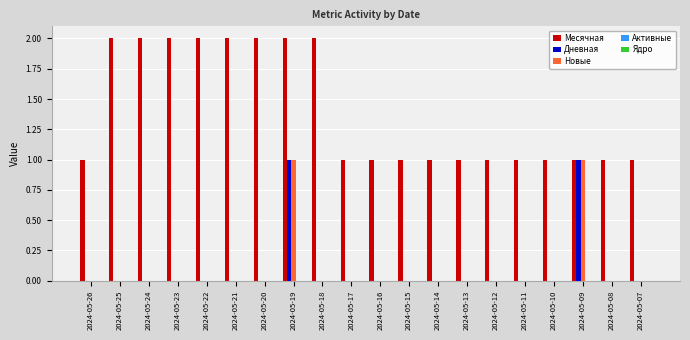

What is the sum of all Месячная values?

28